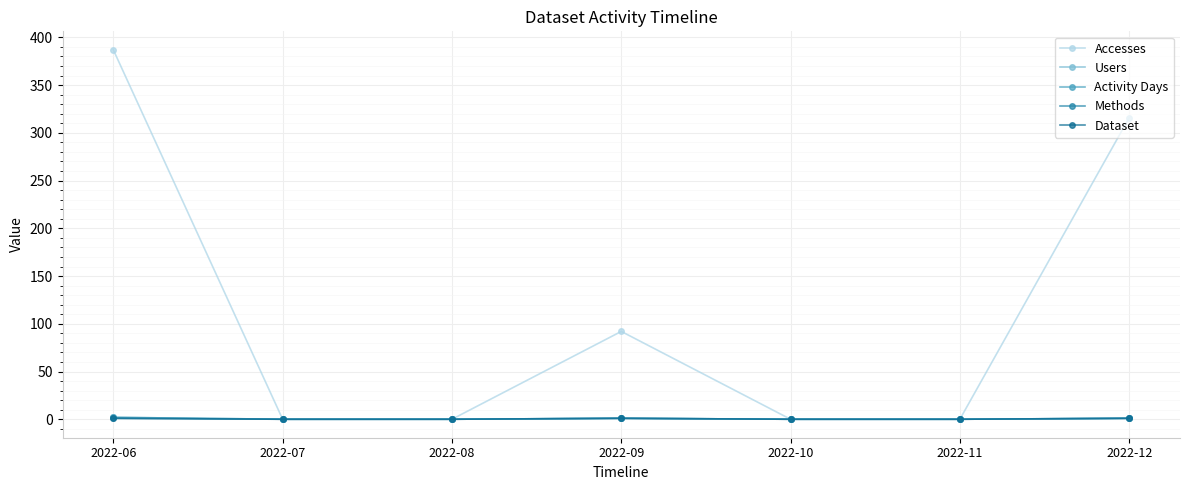

Which category has the lowest value across all series?

2022-07